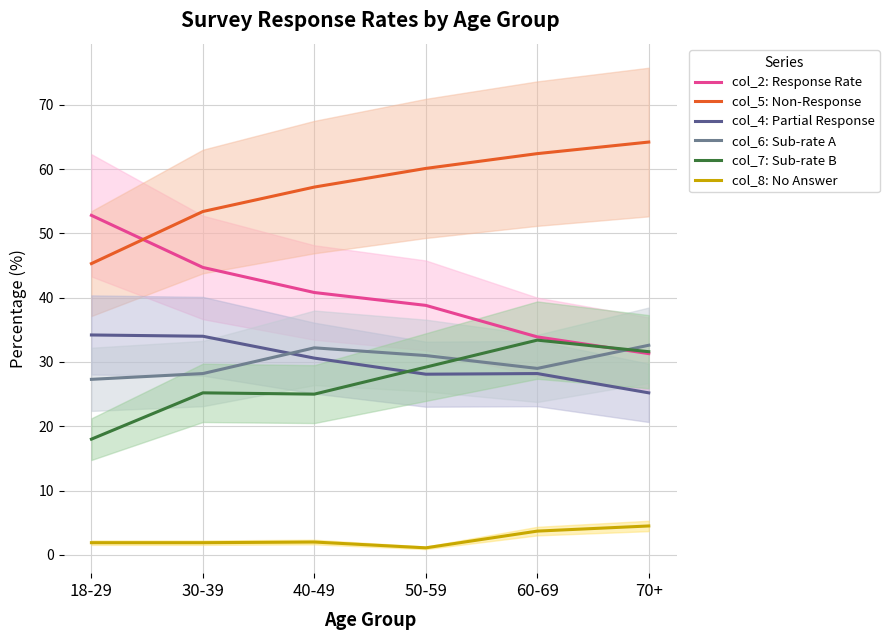

The col_6: Sub-rate A series shows 29.0 at 60-69. True or false?

True